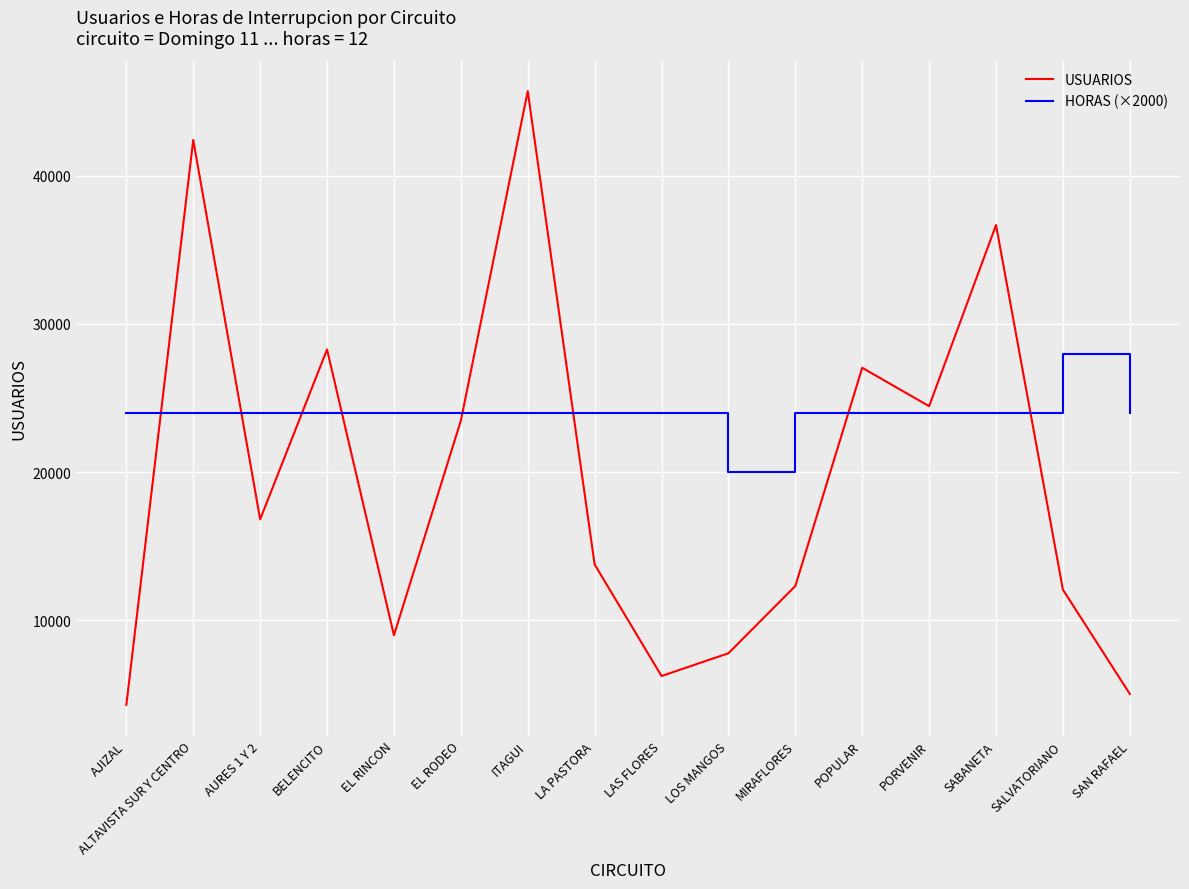

What is the sum of all HORAS (×2000) values?

384000